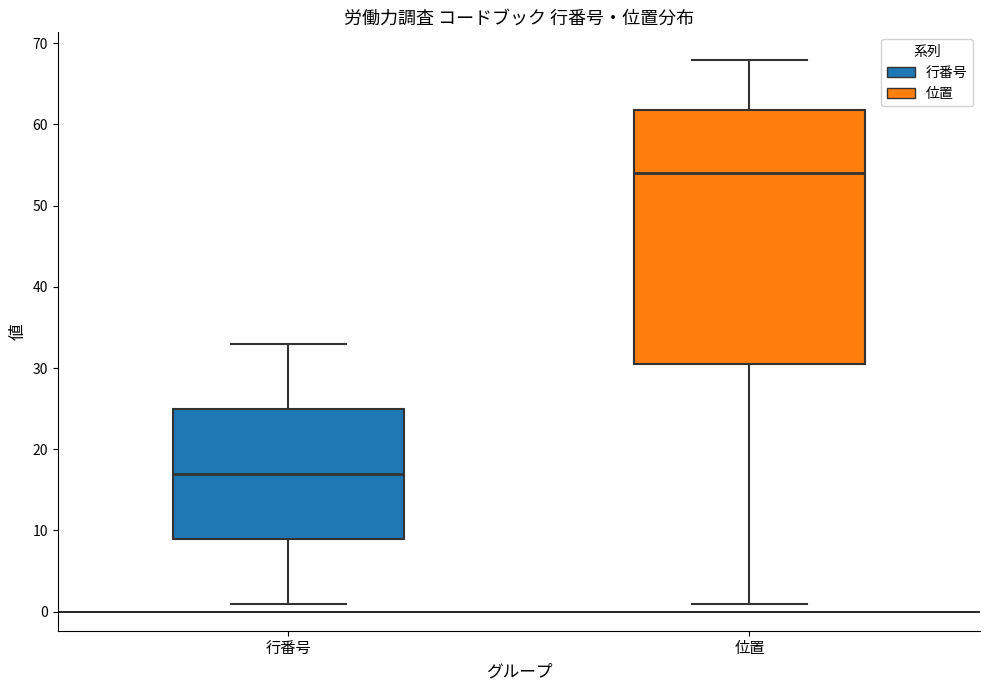

Which box has the highest median line?

位置